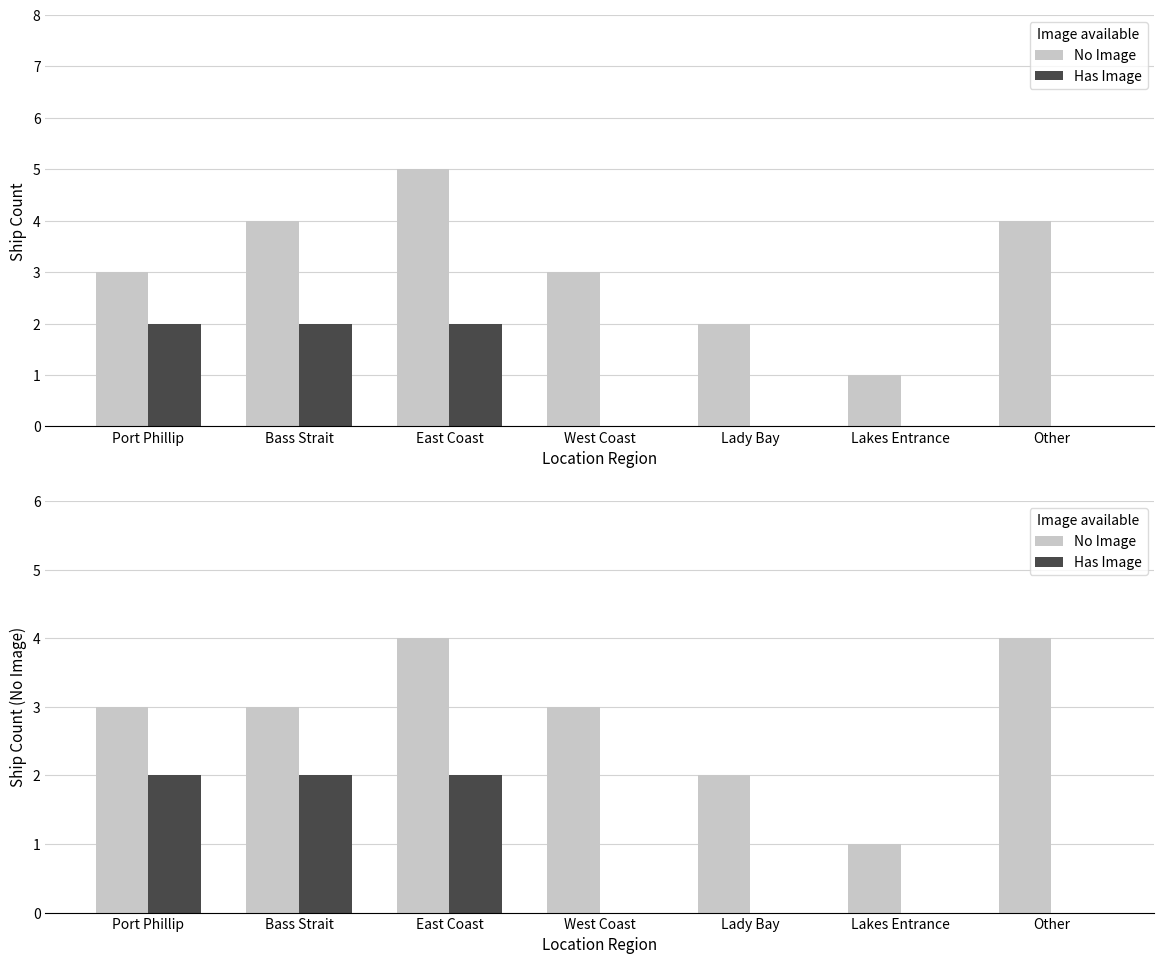

Does the chart contain stacked bars?

No